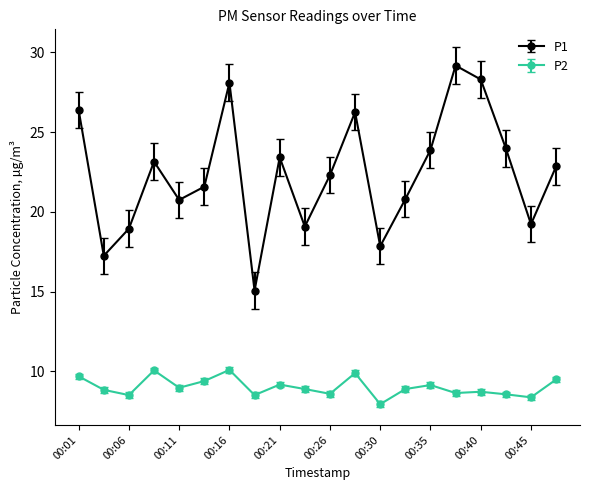

True or false: P1 and P2 cross at least once.

False